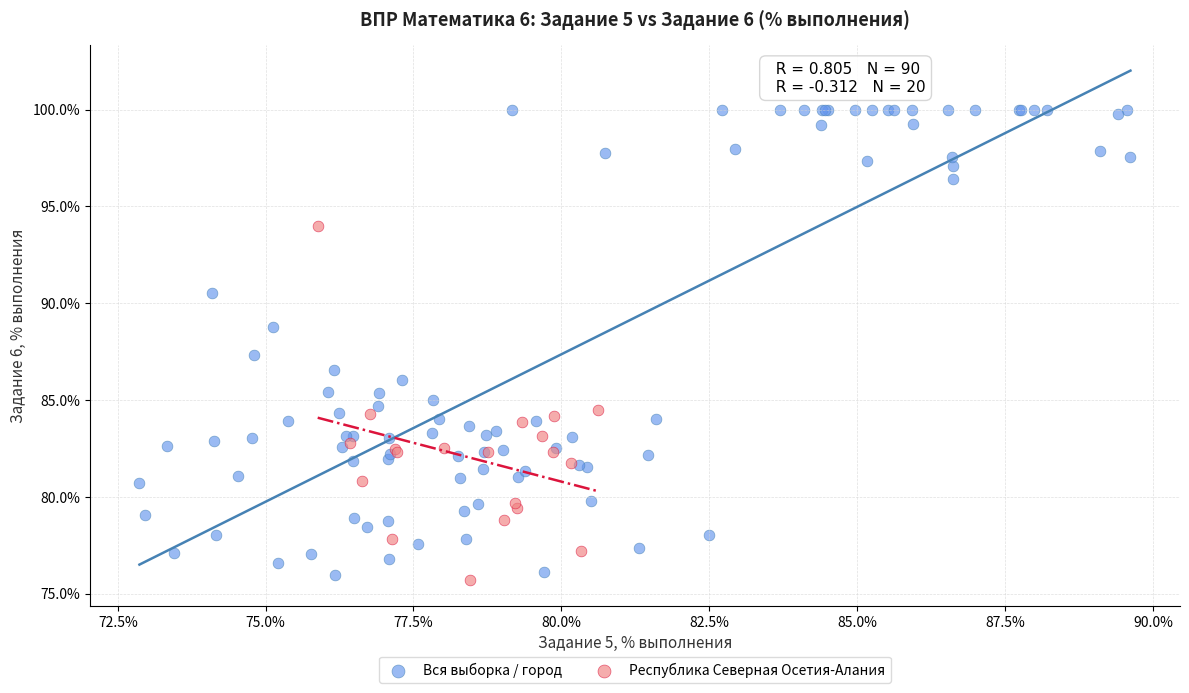

Which series has the widest spread of Y values?

Вся выборка / город